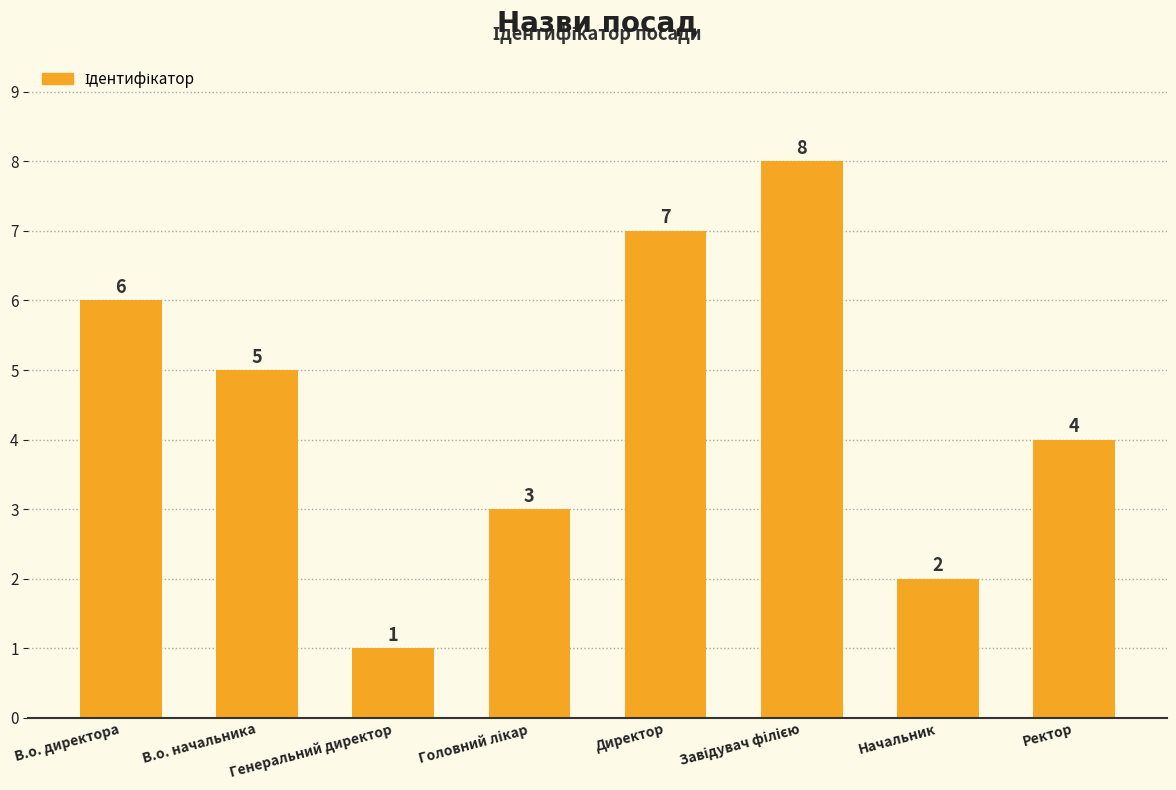

What is the ratio of the value at В.о. директора to the value at Генеральний директор?

6.0